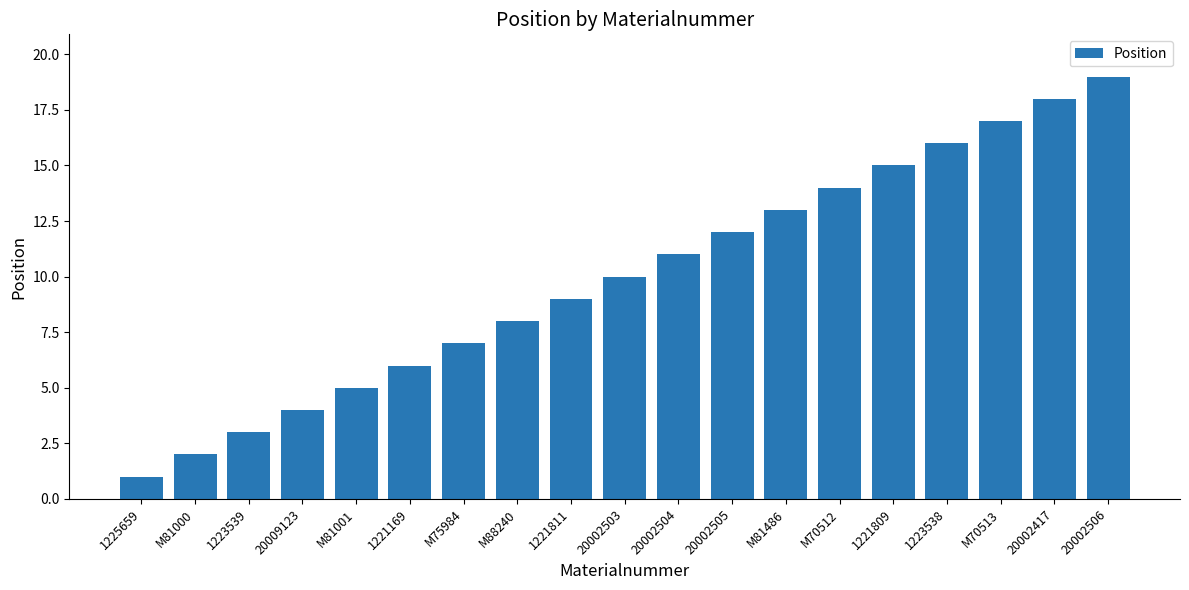

The chart shows a value of 1 at M81000. True or false?

False